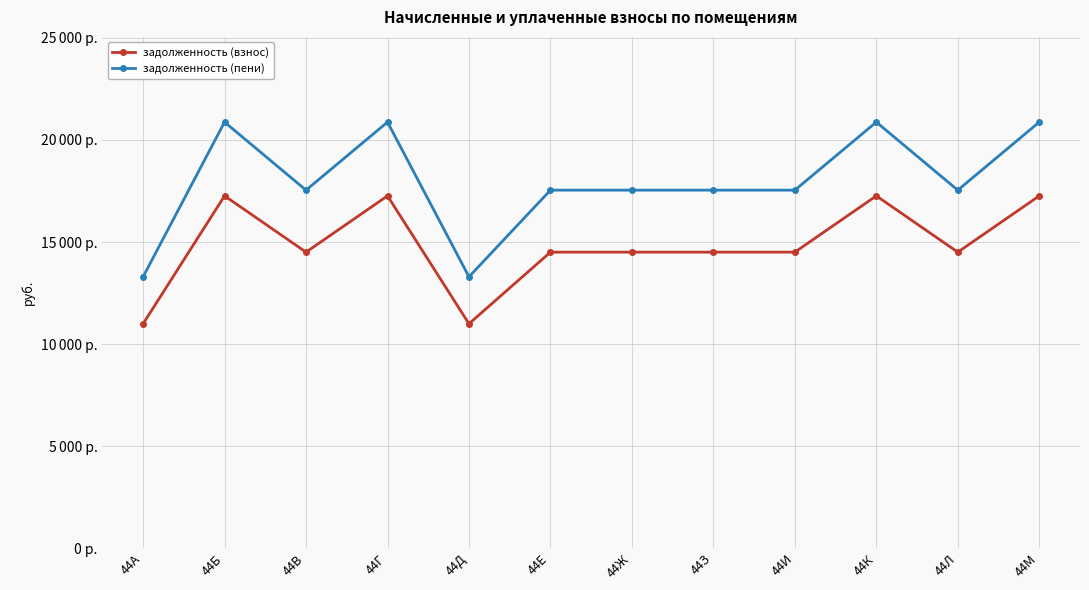

At which category does the chart reach its peak across all series?

44Б